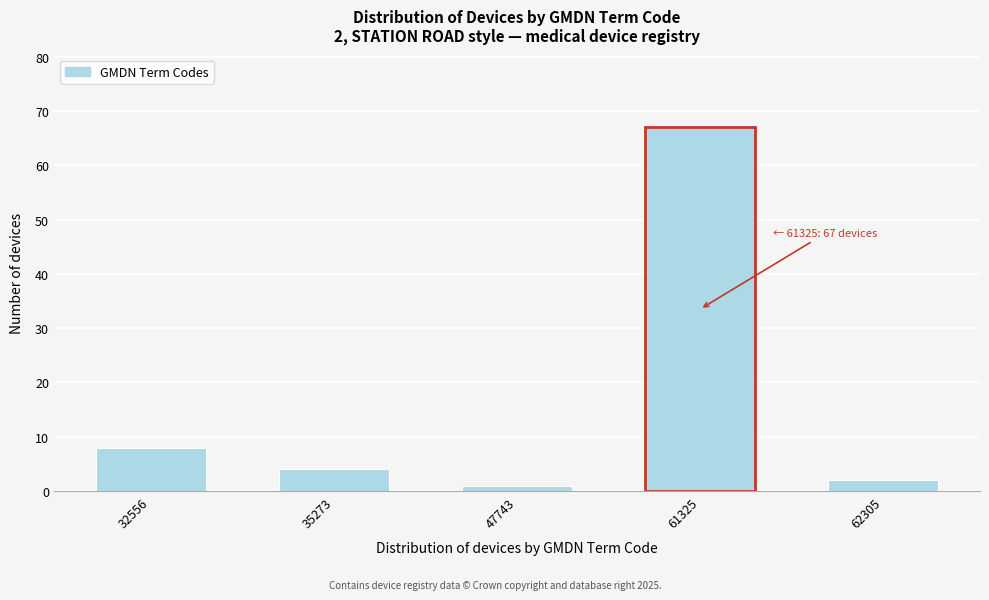

Reading left to right, list all the values displayed in this chart.

32556=8	35273=4	47743=1	61325=67	62305=2